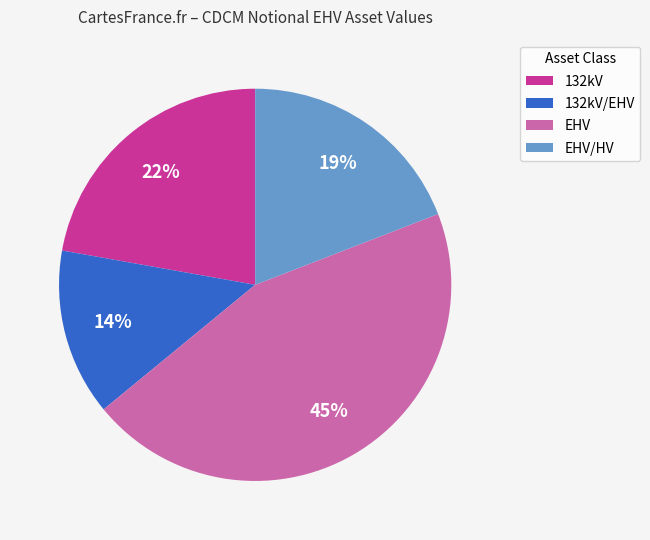

How many segments does this pie chart have?

4